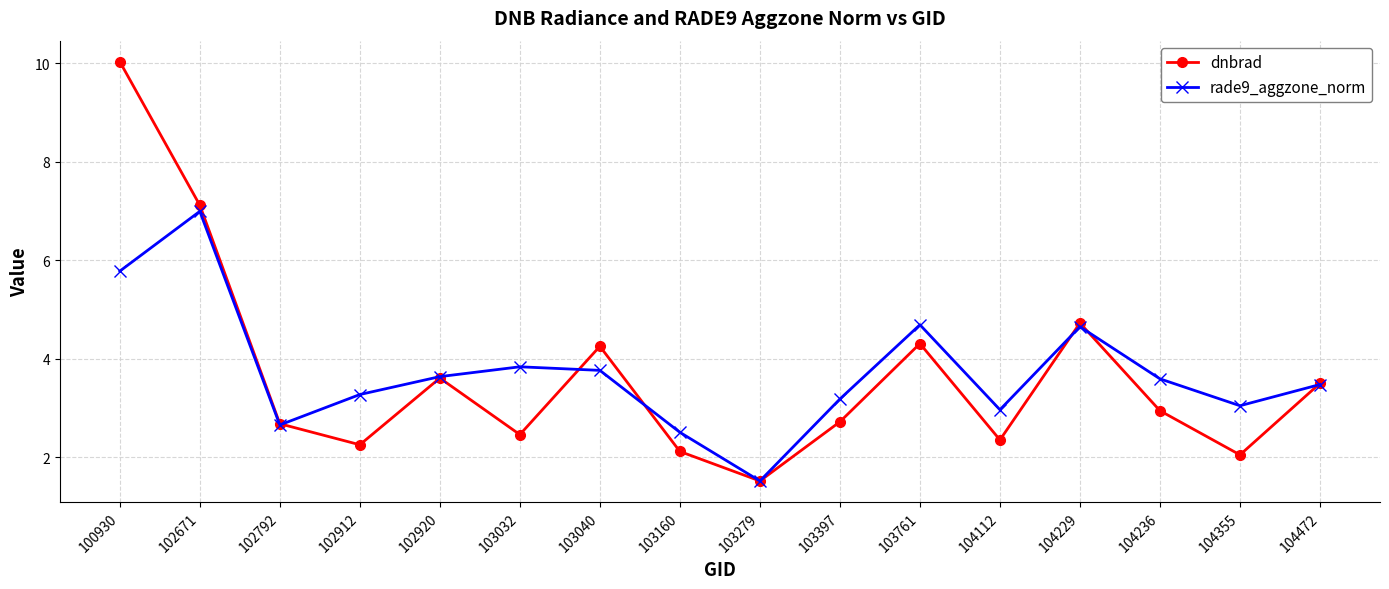

Which series has the widest spread of values?

dnbrad